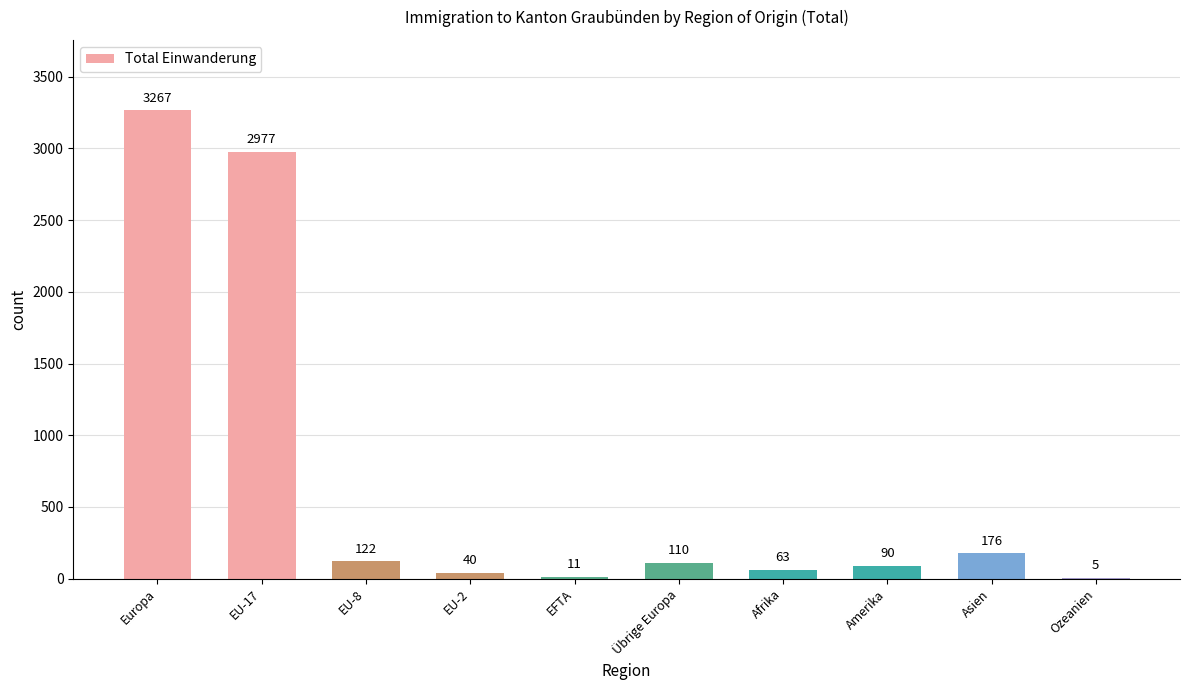

At which category does the chart reach its peak across all series?

Europa